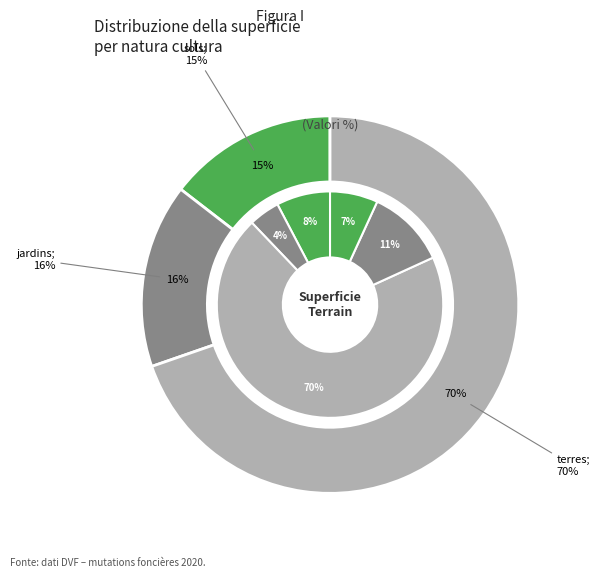

To the nearest percent, what is the average slice percentage?

20%